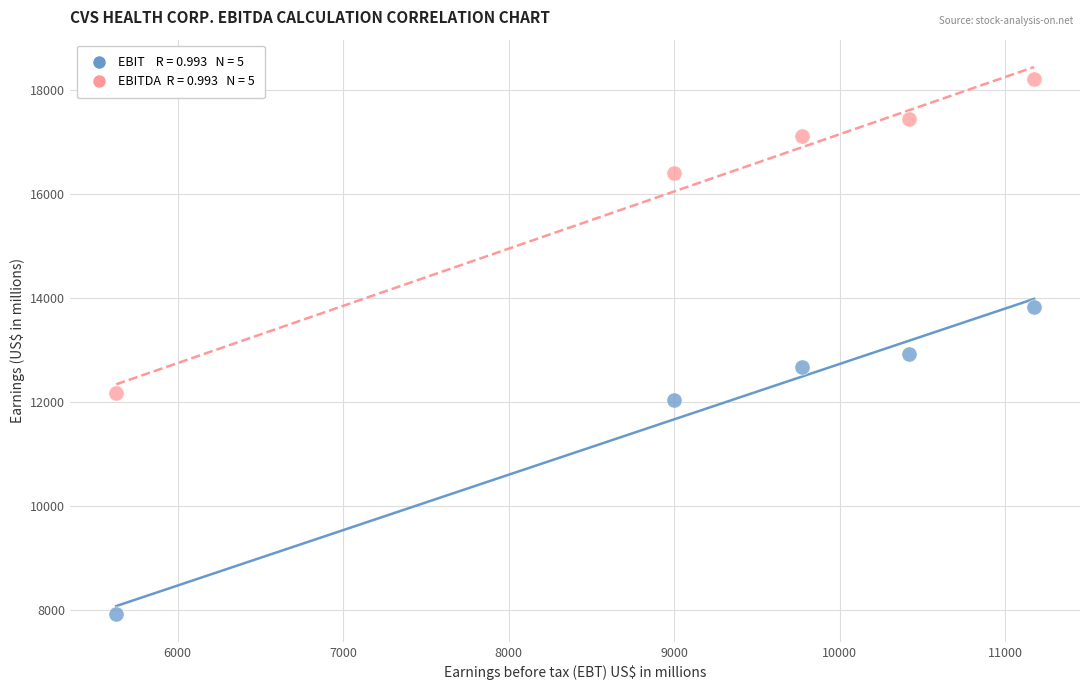

Across all series, what Y value is closest to 13056?

12923